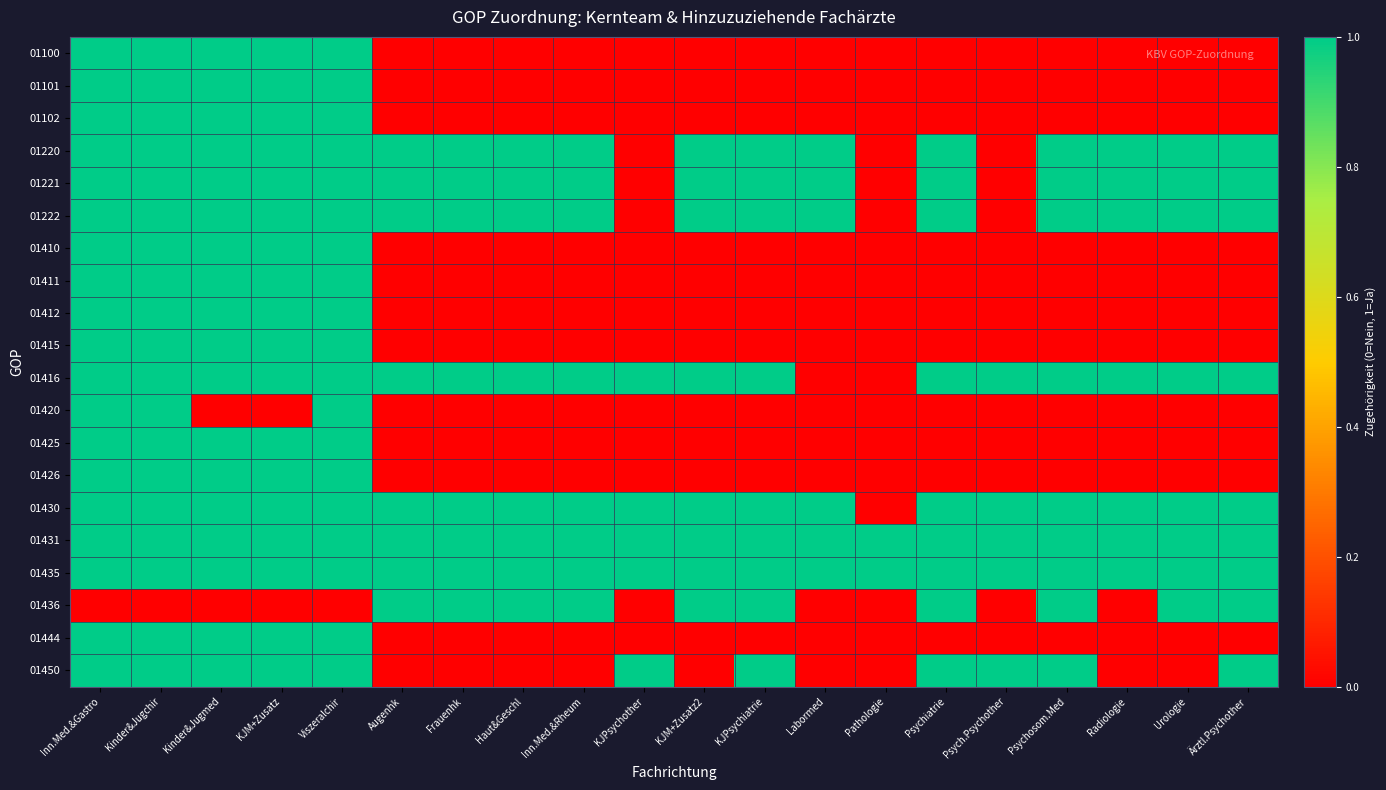

Between Urologie and KJM+Zusatz2, which is larger?

Urologie